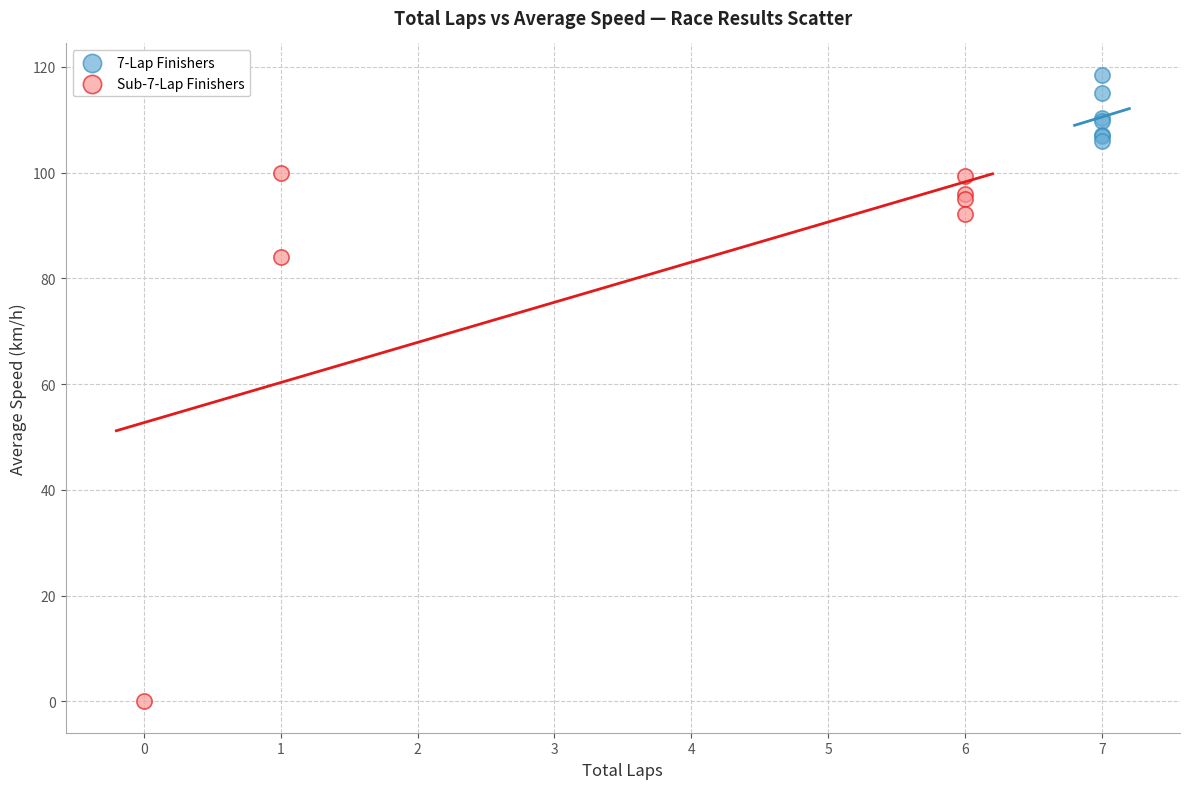

Which series contains the highest Y value?

7-Lap Finishers